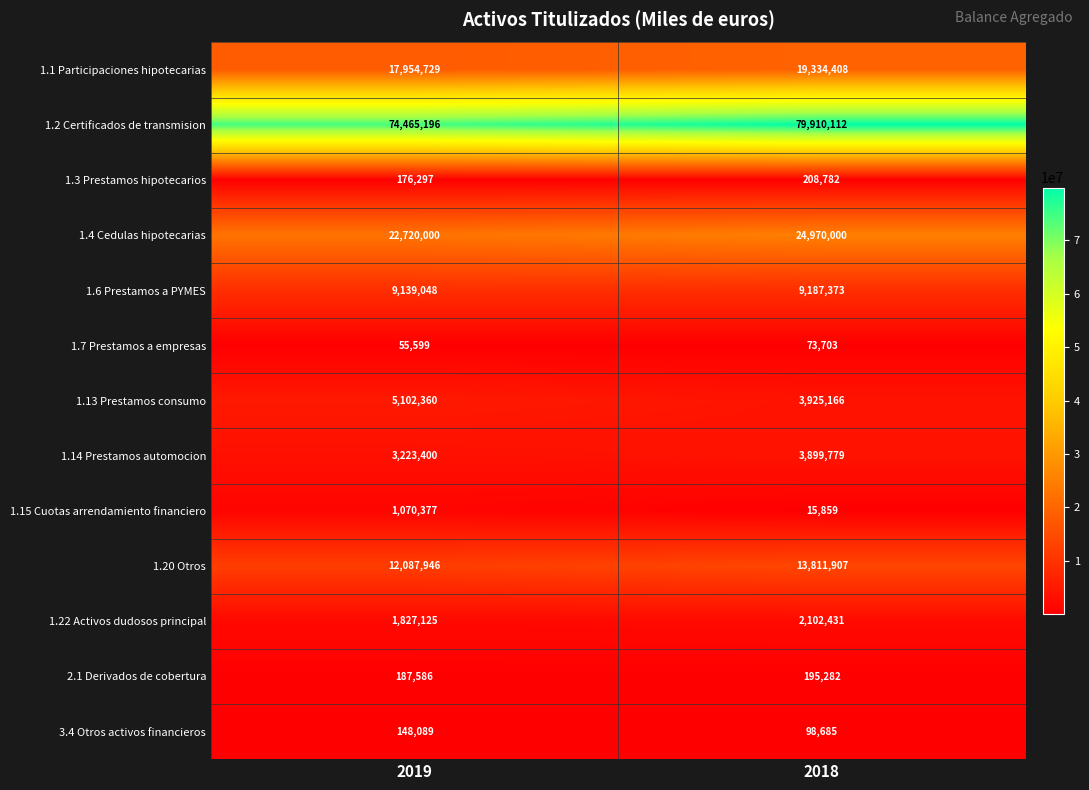

List the series in order of their peak value, highest first.

1.2 Certificados de transmision, 1.4 Cedulas hipotecarias, 1.1 Participaciones hipotecarias, 1.20 Otros, 1.6 Prestamos a PYMES, 1.13 Prestamos consumo, 1.14 Prestamos automocion, 1.22 Activos dudosos principal, 1.15 Cuotas arrendamiento financiero, 1.3 Prestamos hipotecarios, 2.1 Derivados de cobertura, 3.4 Otros activos financieros, 1.7 Prestamos a empresas